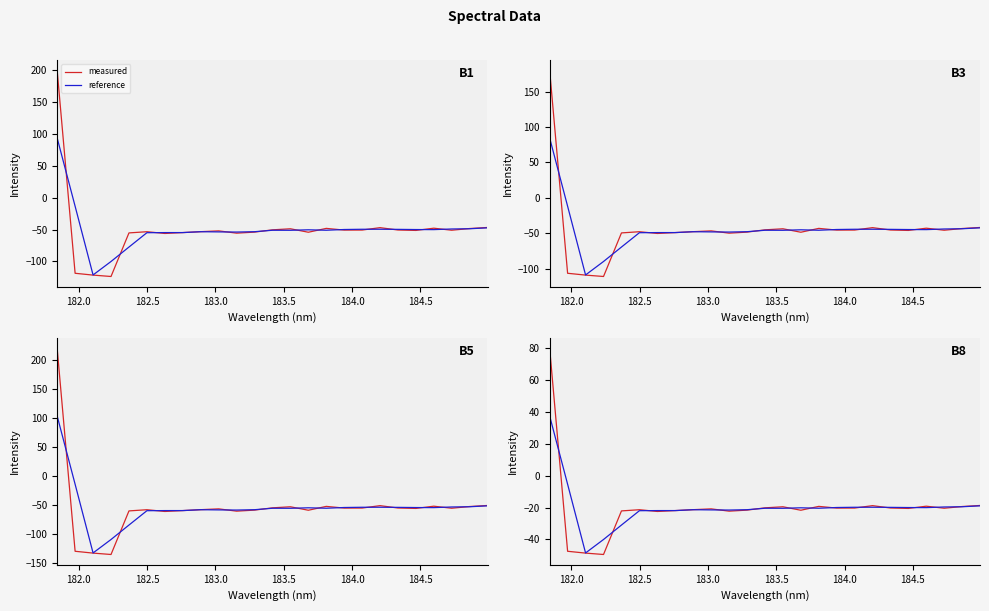

At how many categories does at least one series exceed 78?

1